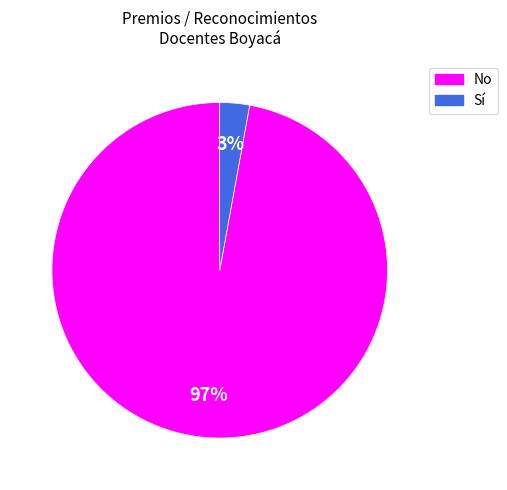

To the nearest percent, what is the average slice percentage?

50%